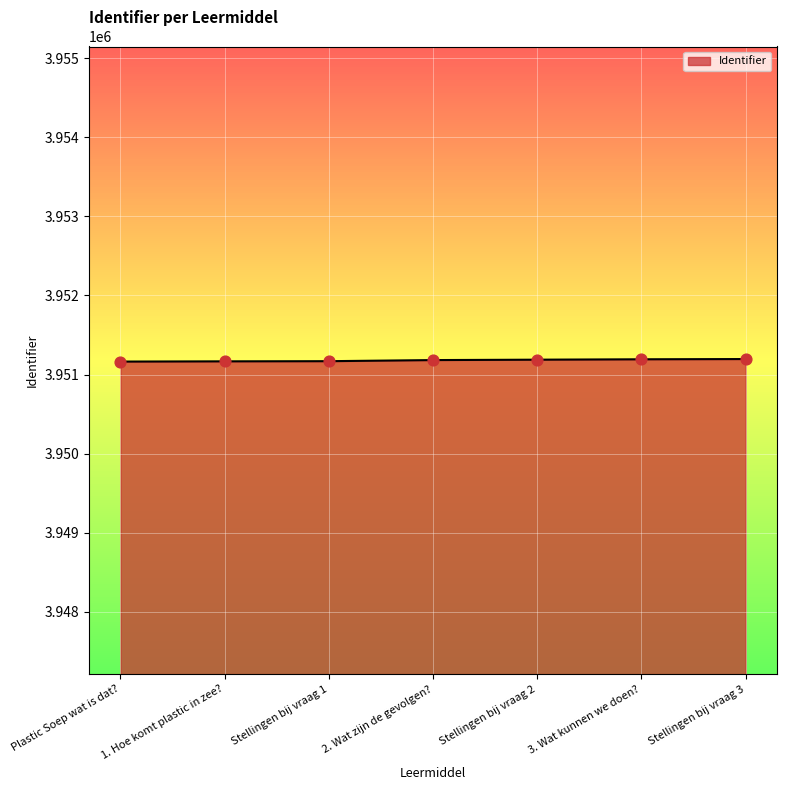

What is the change in value from 1. Hoe komt plastic in zee? to 2. Wat zijn de gevolgen??

+16